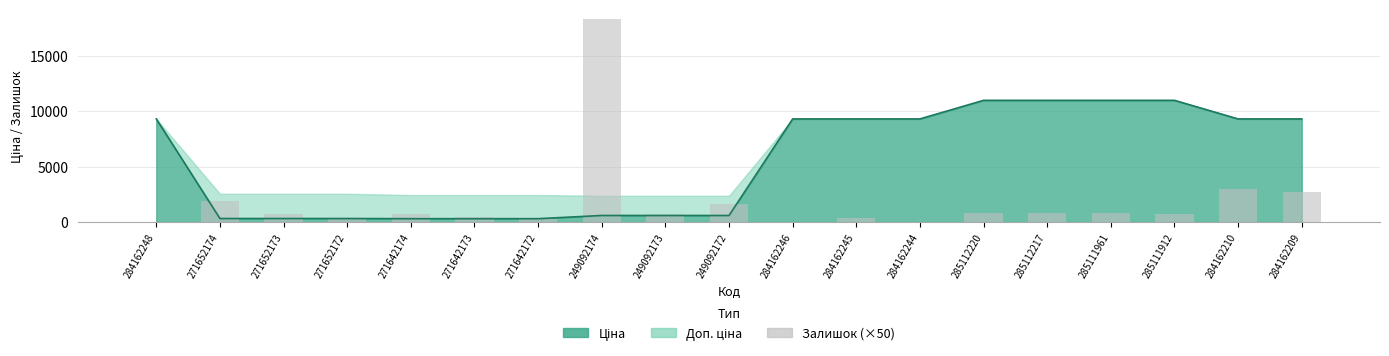

At which category does the chart reach its minimum across all series?

284162248